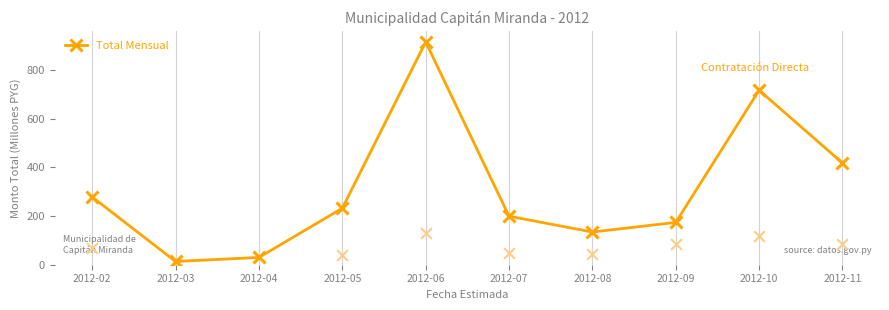

Approximately how many times larger is the value at 2012-05 compared to 2012-11?

0.6